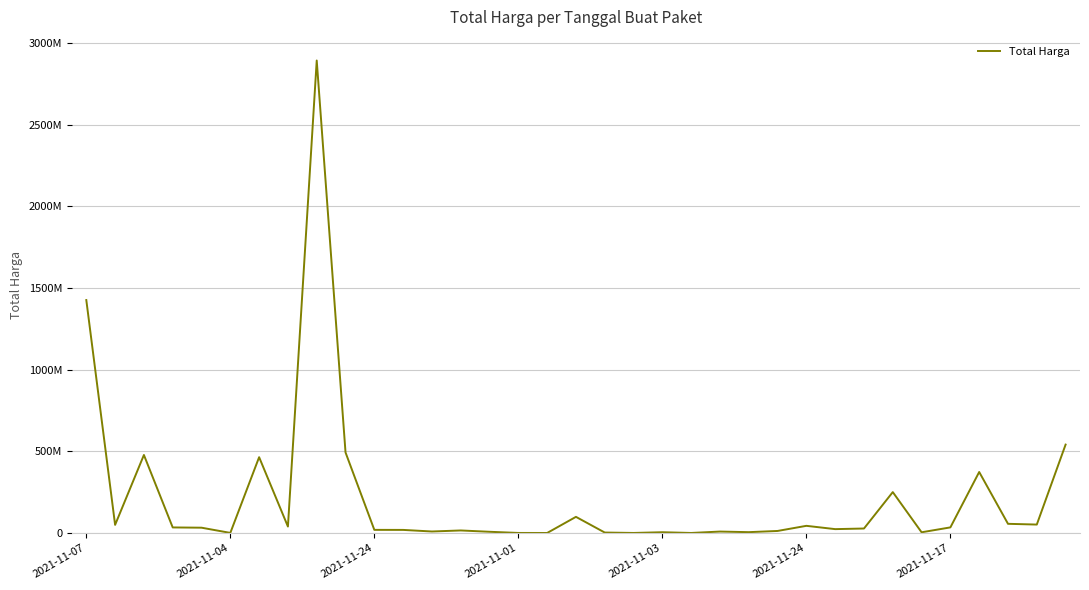

What is the difference between the second highest and second lowest values?

1425685900